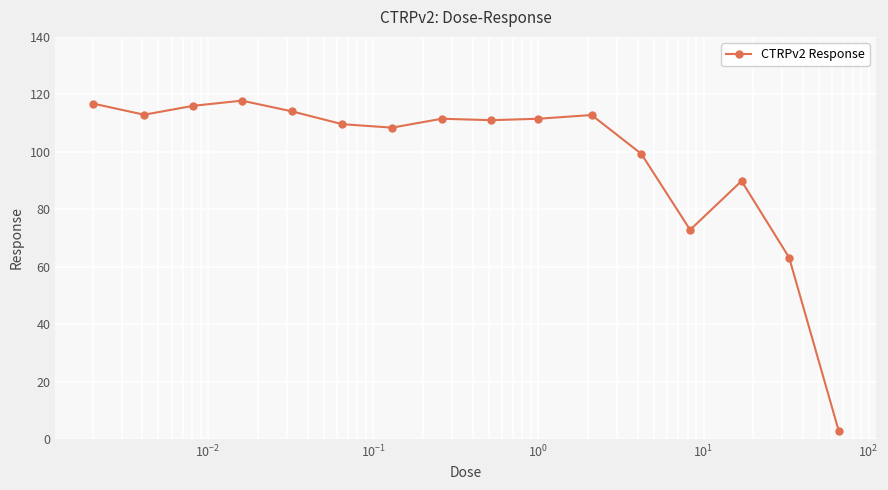

What is the smallest value displayed?

2.7